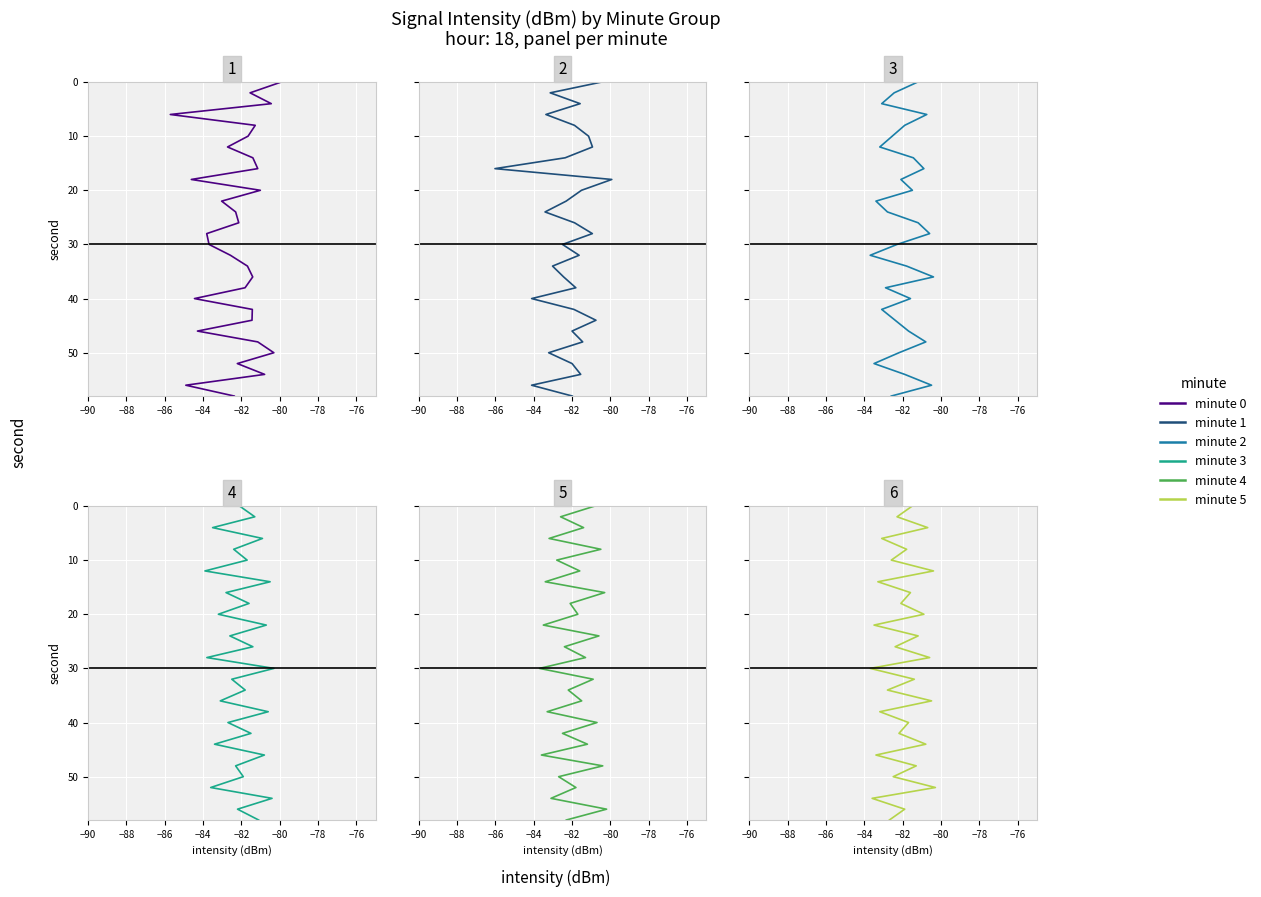

Does the chart display data point markers on the line(s)?

No